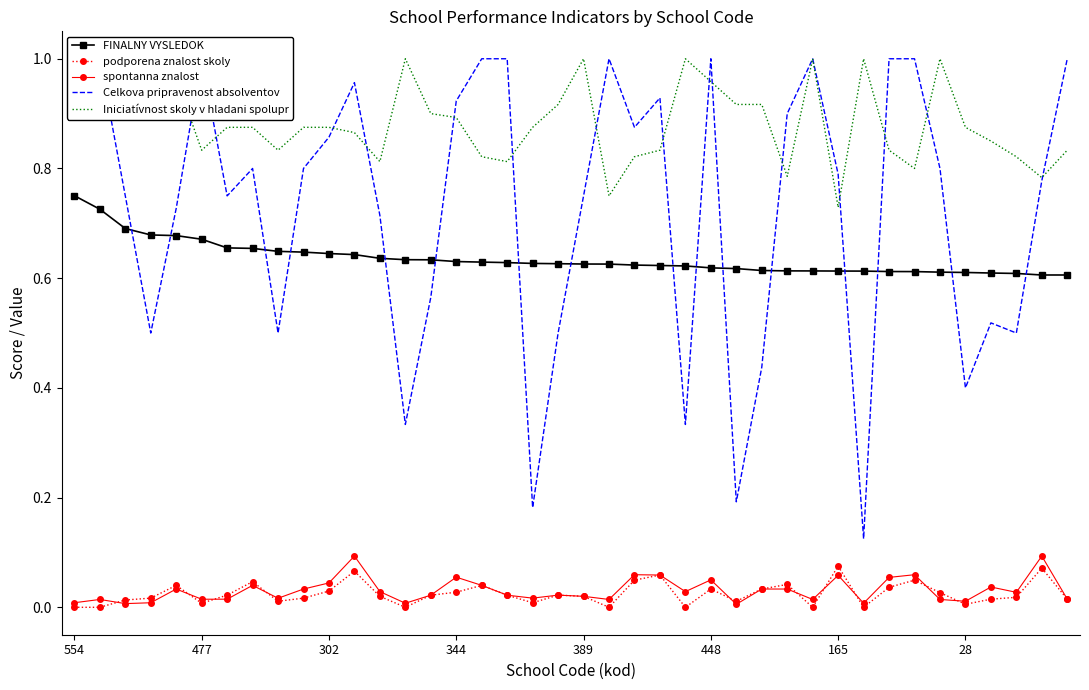

At 36, list the series in order from smallest to largest.

podporena znalost skoly, spontanna znalost, Celkova pripravenost absolventov, FINALNY VYSLEDOK, Iniciatívnost skoly v hladani spolupr